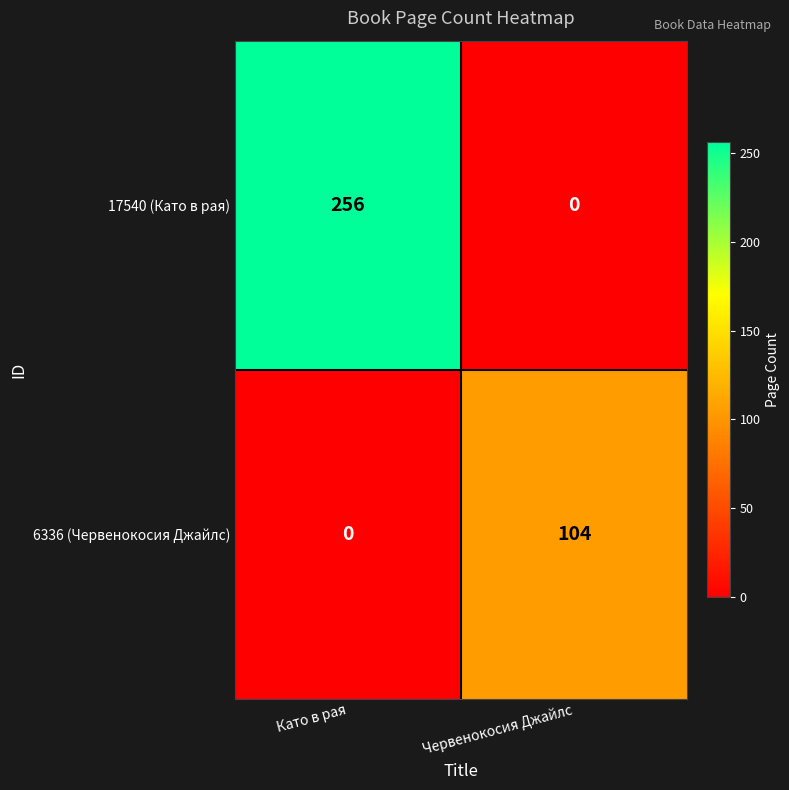

What value does the 17540 (Като в рая) series have at Като в рая, to the nearest 50?

250